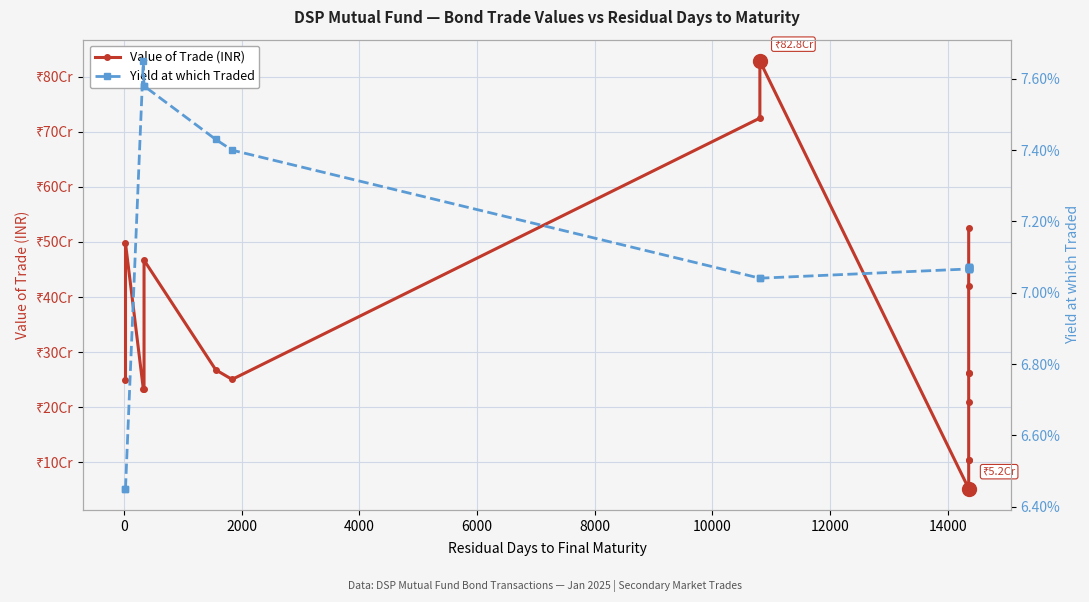

How many values in the Value of Trade (INR) series exceed 250525784?

10